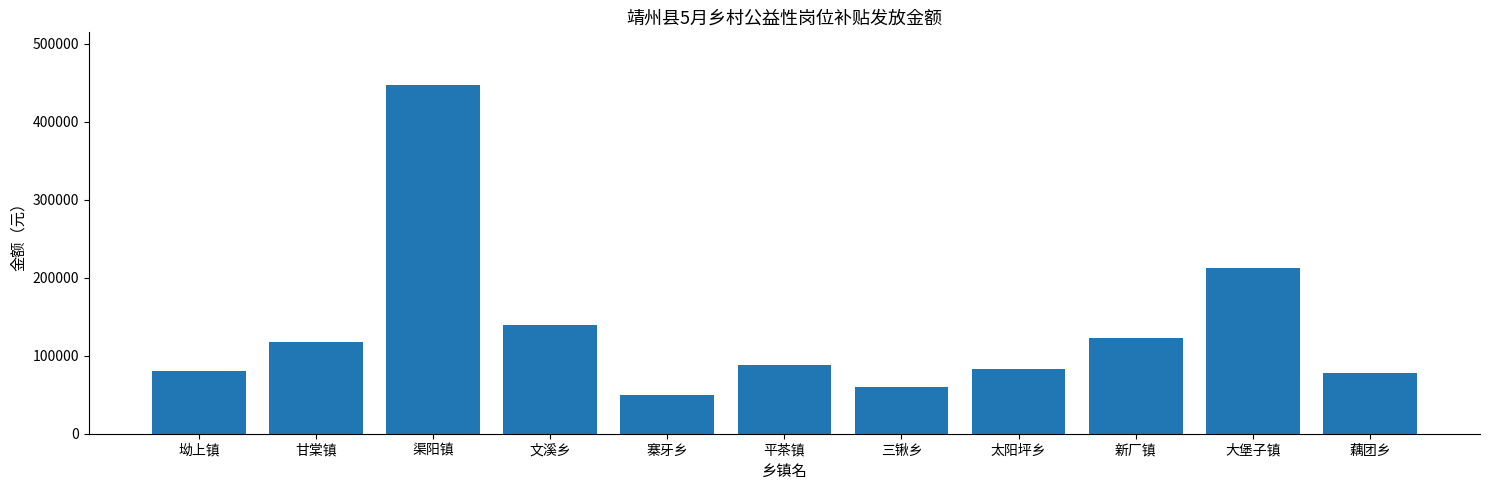

Reading left to right, what are all the values shown in this chart?

80000	117500	447500	140000	50000	87500	60000	82500	122500	212500	77500